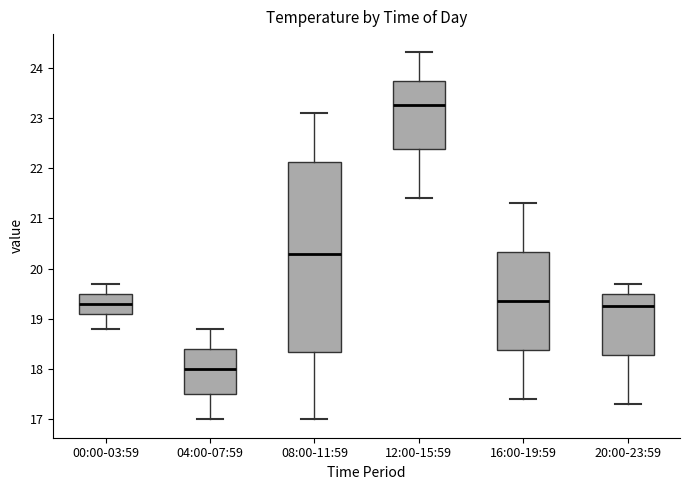

Reading left to right, transcribe this box plot: for each box, give where its median line is, the range the box spans, and where its two whiskers end, as read against the y-axis. The values are not printed on the chart, so give them approximately, as read against the axis.

00:00-03:59: median 19.3, box 19.1 to 19.5, whiskers 18.8 to 19.7
04:00-07:59: median 18.0, box 17.5 to 18.4, whiskers 17.0 to 18.8
08:00-11:59: median 20.3, box 18.4 to 22.1, whiskers 17.0 to 23.1
12:00-15:59: median 23.3, box 22.4 to 23.7, whiskers 21.4 to 24.3
16:00-19:59: median 19.4, box 18.4 to 20.3, whiskers 17.4 to 21.3
20:00-23:59: median 19.3, box 18.3 to 19.5, whiskers 17.3 to 19.7